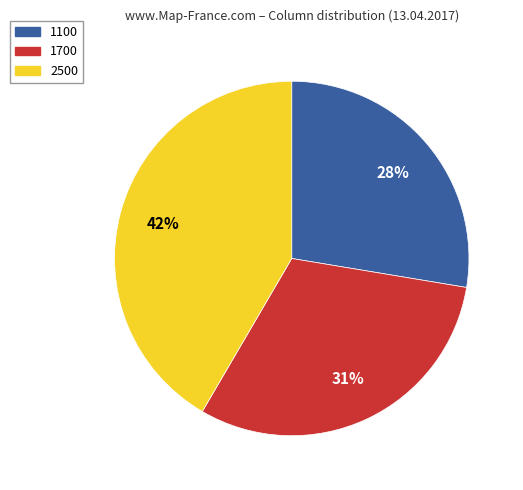

True or false: 1100 accounts for 21% of the total.

False